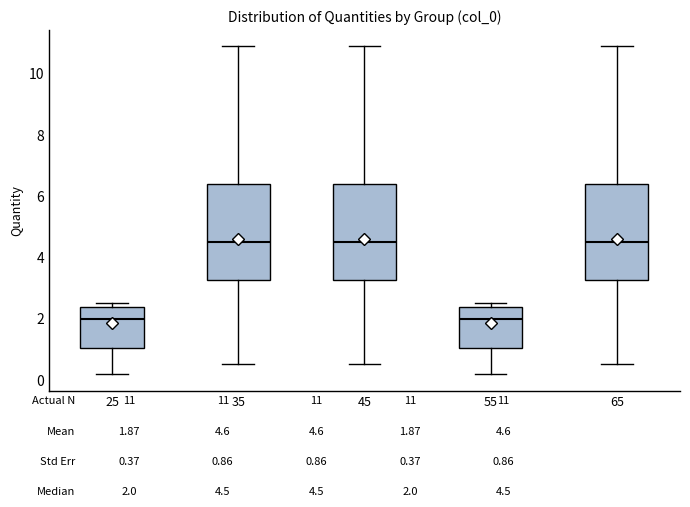

Reading left to right, transcribe this box plot: for each box, give where its median line is, the range the box spans, and where its two whiskers end, as read against the y-axis. The values are not printed on the chart, so give them approximately, as read against the axis.

25: median 2.0, box 1.0 to 2.4, whiskers 0.2 to 2.6
35: median 4.6, box 3.2 to 6.4, whiskers 0.6 to 10.8
45: median 4.6, box 3.2 to 6.4, whiskers 0.6 to 10.8
55: median 2.0, box 1.0 to 2.4, whiskers 0.2 to 2.6
65: median 4.6, box 3.2 to 6.4, whiskers 0.6 to 10.8